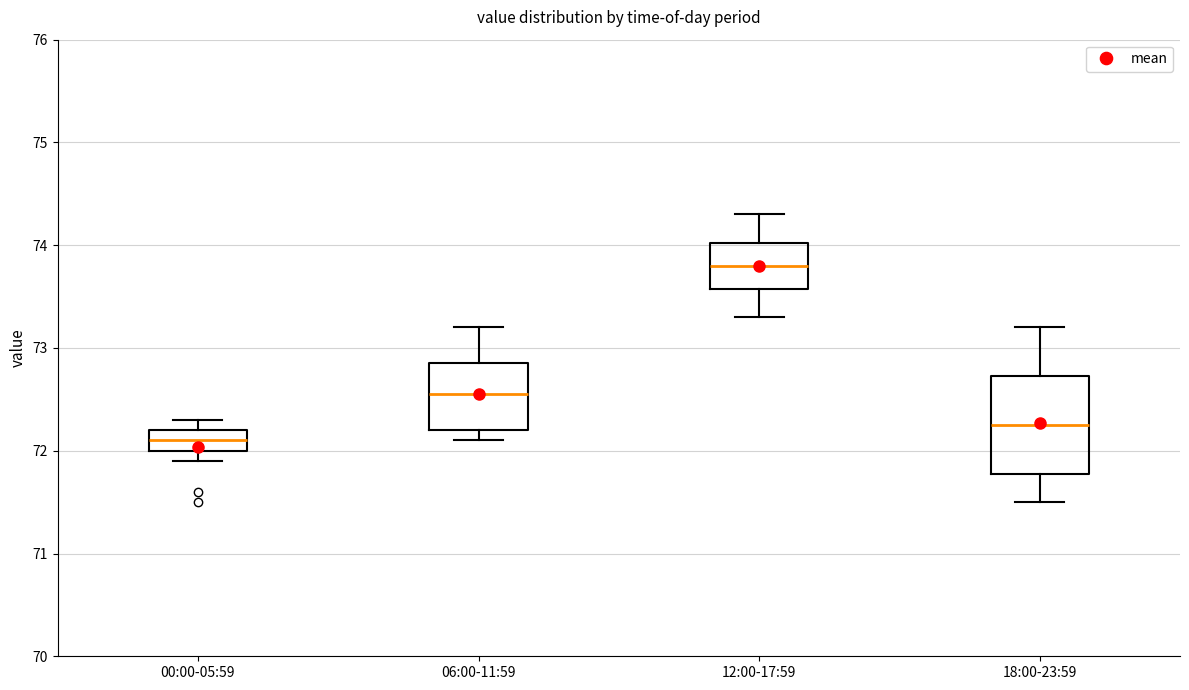

Reading left to right, transcribe this box plot: for each box, give where its median line is, the range the box spans, and where its two whiskers end, as read against the y-axis. The values are not printed on the chart, so give them approximately, as read against the axis.

00:00-05:59: median 72.1, box 72.0 to 72.2, whiskers 71.9 to 72.3
06:00-11:59: median 72.6, box 72.2 to 72.9, whiskers 72.1 to 73.2
12:00-17:59: median 73.8, box 73.6 to 74.0, whiskers 73.3 to 74.3
18:00-23:59: median 72.3, box 71.8 to 72.7, whiskers 71.5 to 73.2